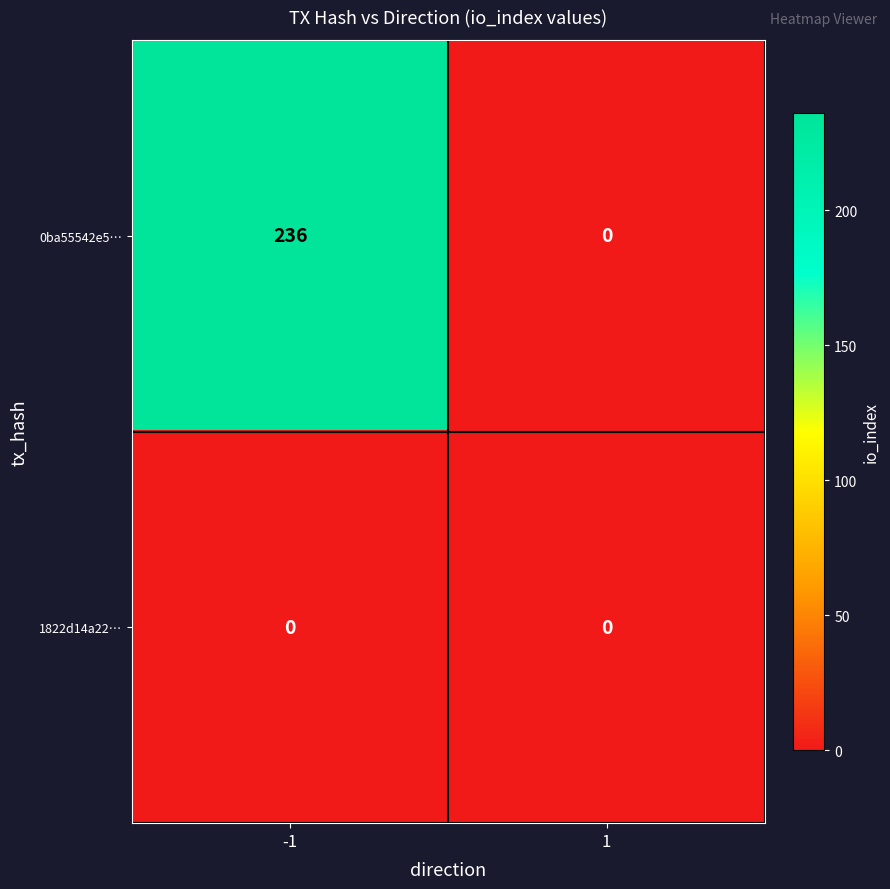

The value of 0ba55542e5… at 1 is 164. True or false?

False